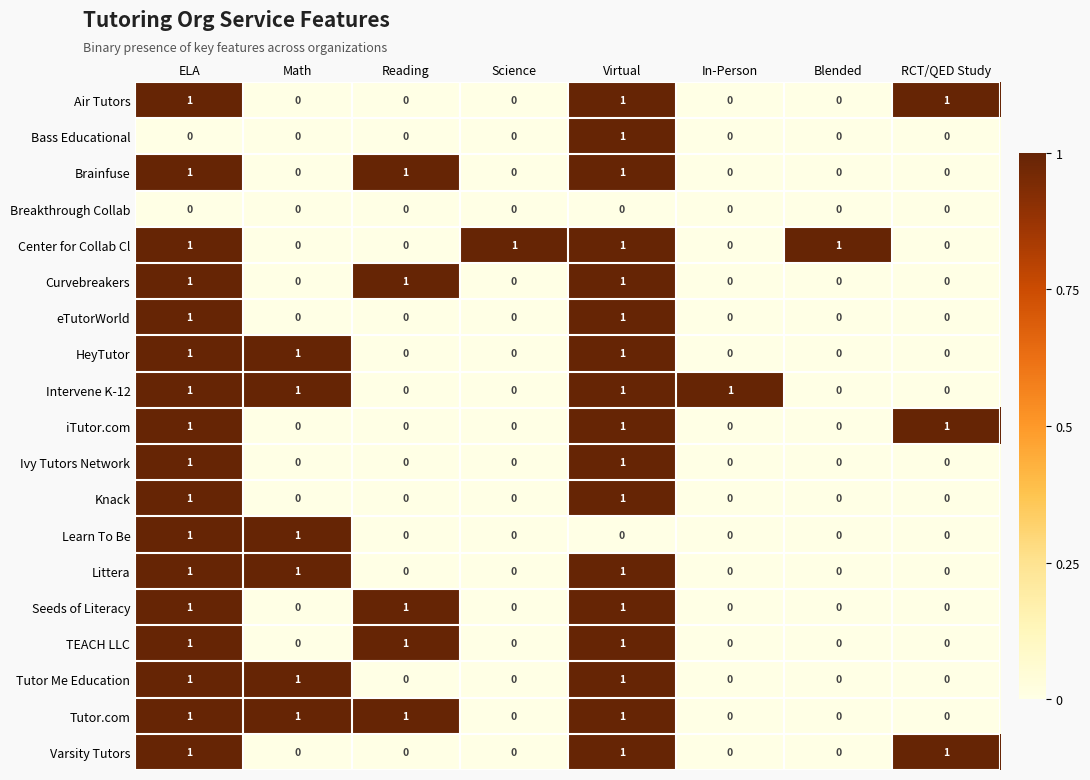

At how many categories does at least one series exceed 0?

8